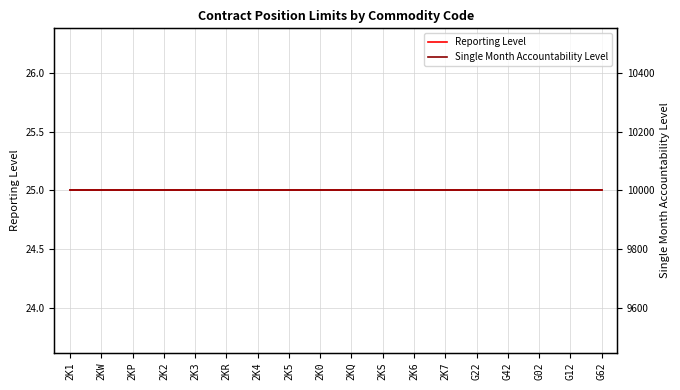

What is the label of the 6th point from the right?

2K7